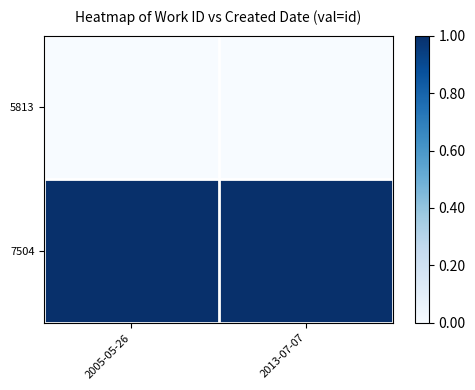

Which label corresponds to the smallest value in the chart?

2005-05-26